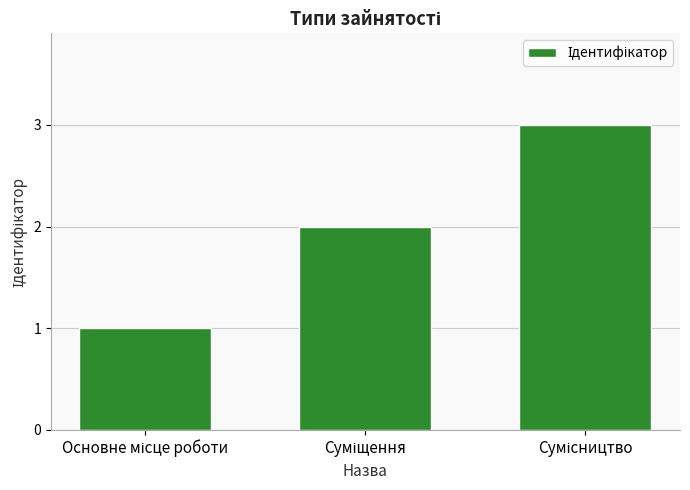

Count the number of categories in the chart.

3